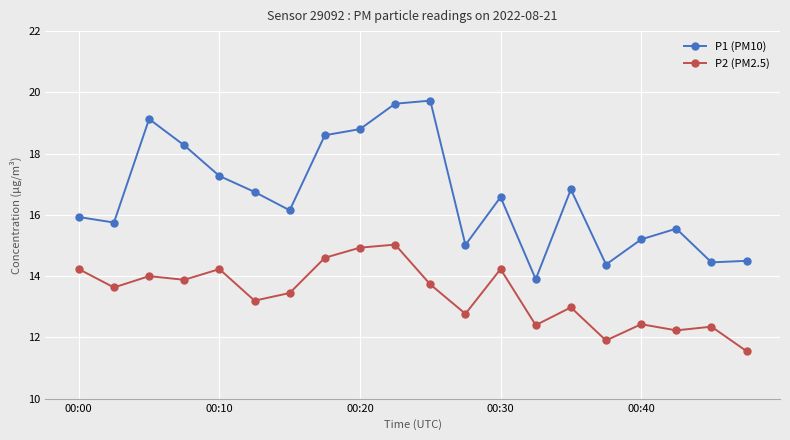

What is the sum of all P1 (PM10) values?

332.4